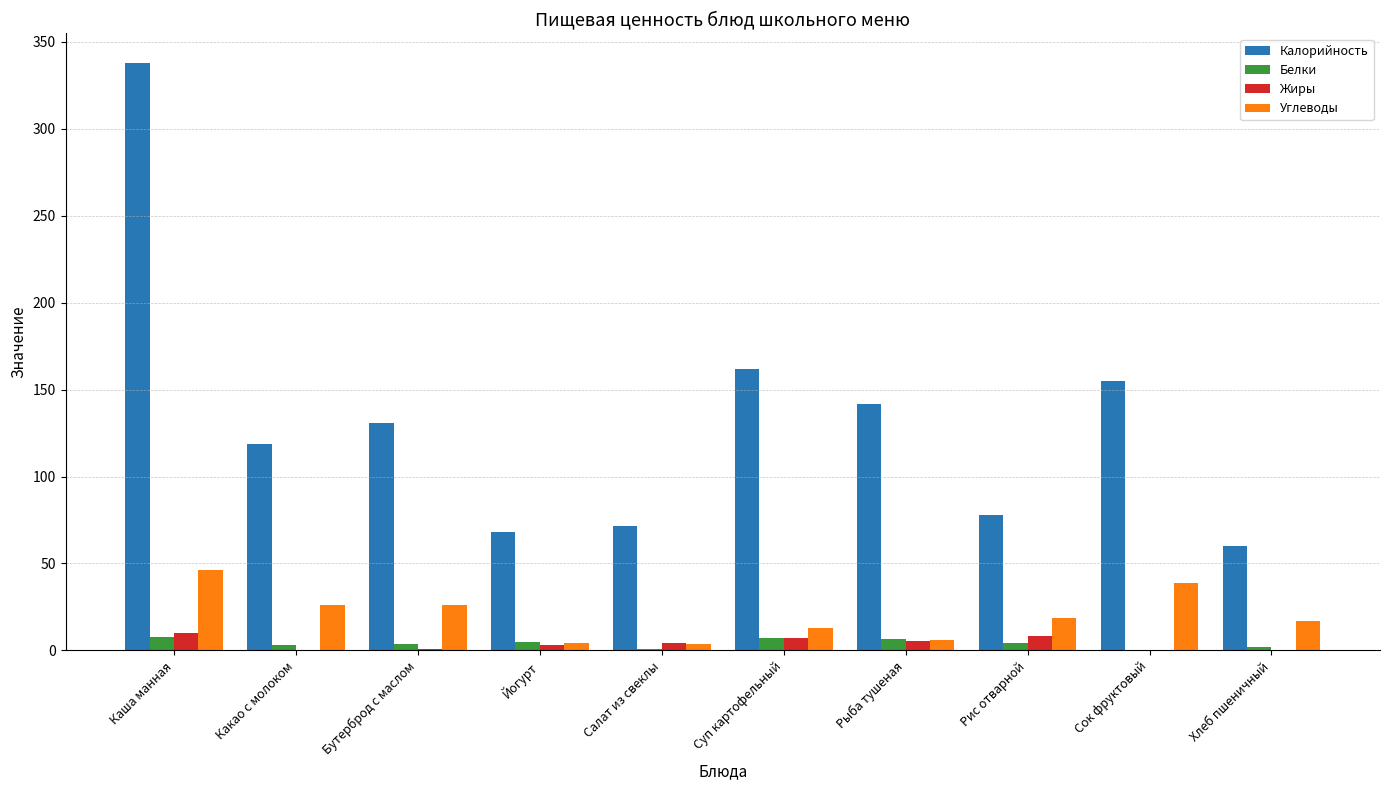

What is the highest value of the Белки series?

8.0